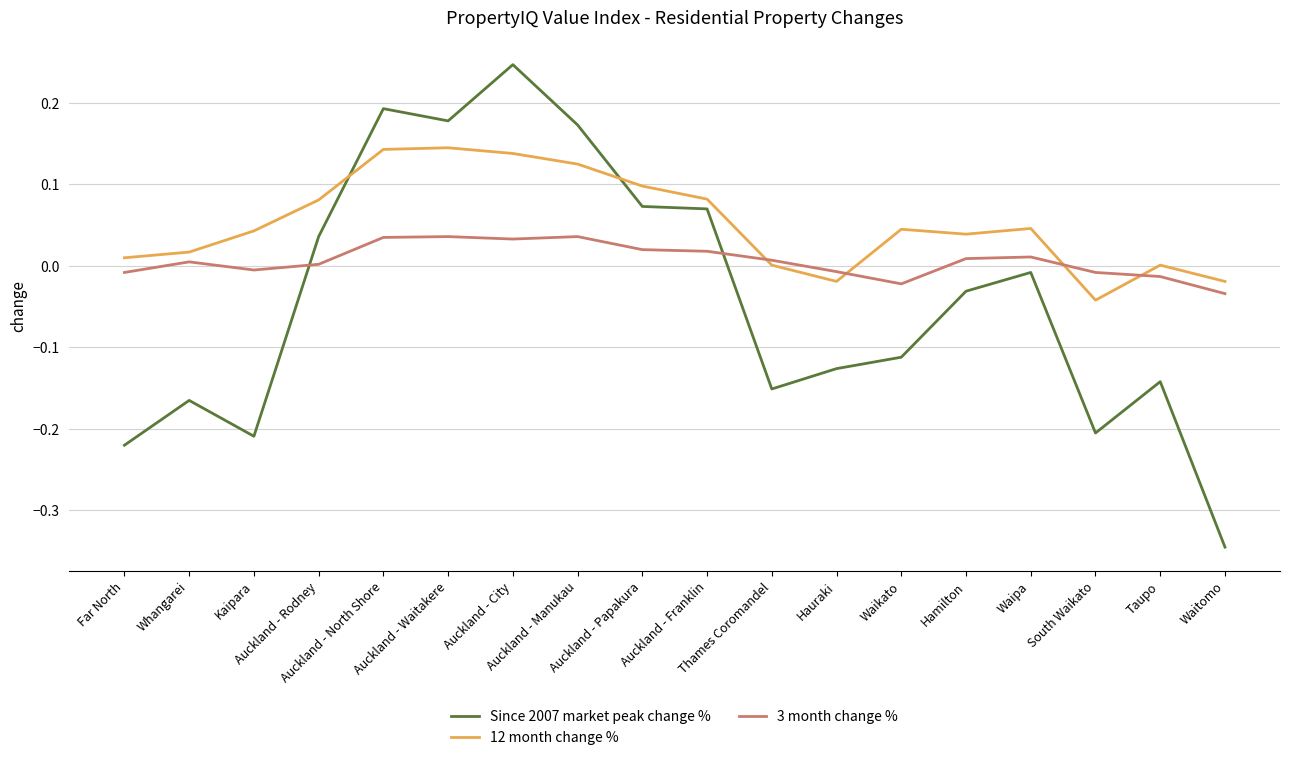

How many categories are shown in the chart?

18